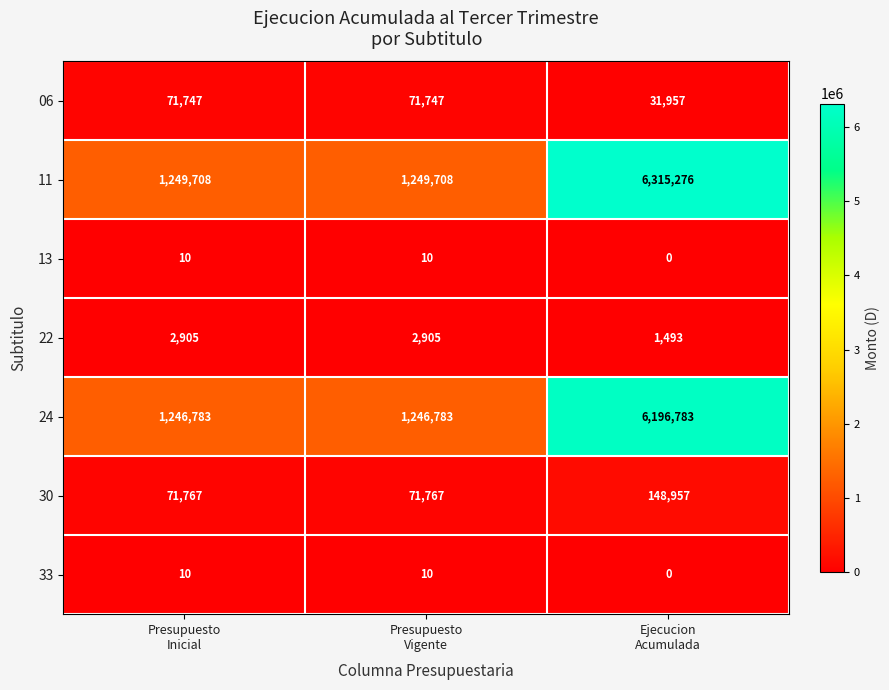

Which series has the widest spread of values?

11